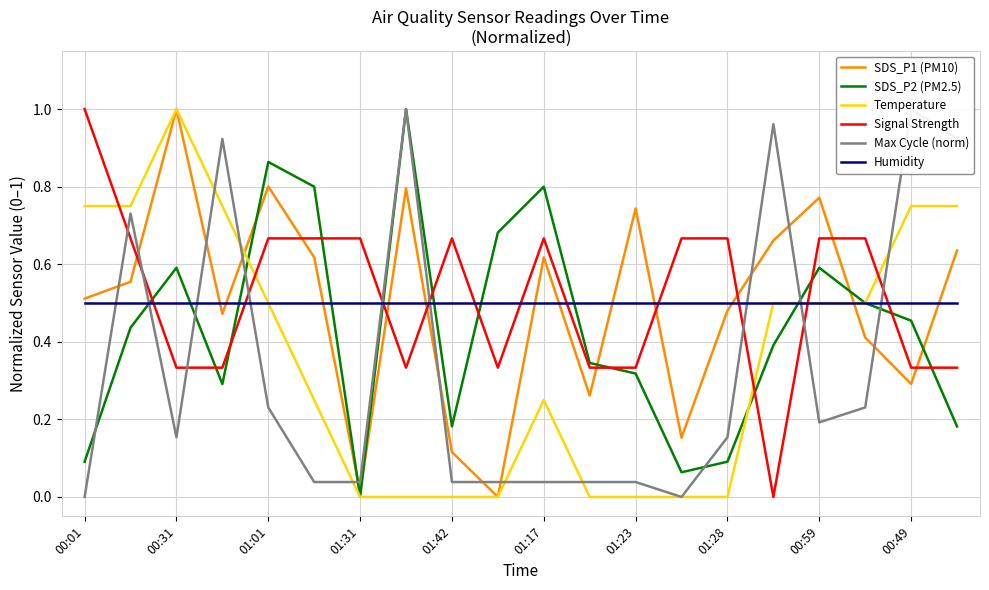

Is this an area chart (filled region under the line)?

No